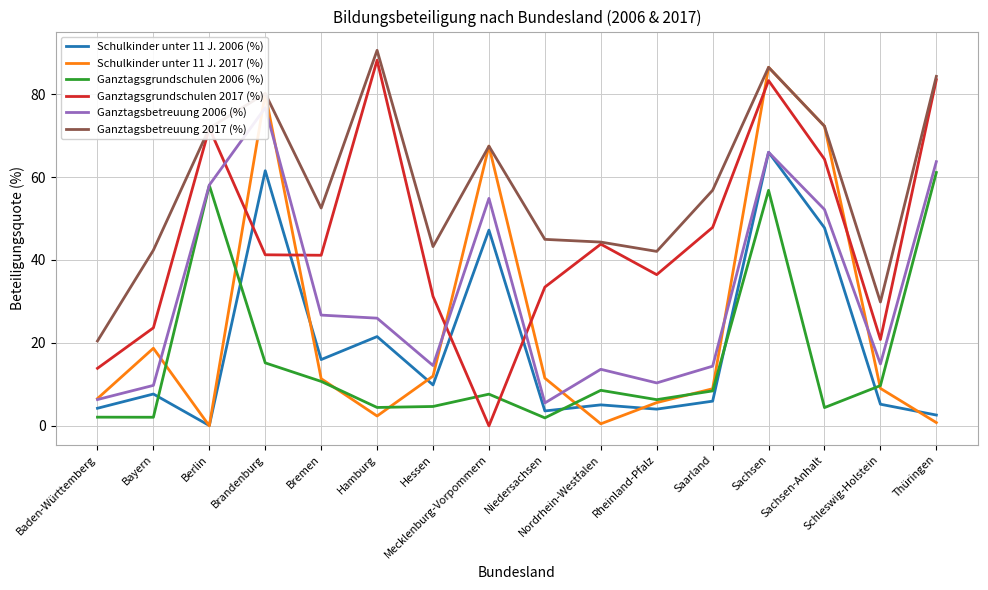

Reading left to right, list all the values displayed in this chart.

Schulkinder unter 11 J. 2006 (%): Baden-Württemberg=4.2	Bayern=7.7	Berlin=0.1	Brandenburg=61.5	Bremen=16.0	Hamburg=21.5	Hessen=9.9	Mecklenburg-Vorpommern=47.2	Niedersachsen=3.6	Nordrhein-Westfalen=5.1	Rheinland-Pfalz=4.0	Saarland=6.0	Sachsen=66.0	Sachsen-Anhalt=47.8	Schleswig-Holstein=5.2	Thüringen=2.6
Schulkinder unter 11 J. 2017 (%): Baden-Württemberg=6.6	Bayern=18.7	Berlin=0.0	Brandenburg=80.1	Bremen=11.4	Hamburg=2.4	Hessen=12.0	Mecklenburg-Vorpommern=67.4	Niedersachsen=11.5	Nordrhein-Westfalen=0.5	Rheinland-Pfalz=5.6	Saarland=9.0	Sachsen=86.4	Sachsen-Anhalt=72.2	Schleswig-Holstein=9.0	Thüringen=0.8
Ganztagsgrundschulen 2006 (%): Baden-Württemberg=2.1	Bayern=2.1	Berlin=58.0	Brandenburg=15.2	Bremen=10.7	Hamburg=4.4	Hessen=4.7	Mecklenburg-Vorpommern=7.7	Niedersachsen=1.9	Nordrhein-Westfalen=8.6	Rheinland-Pfalz=6.3	Saarland=8.4	Sachsen=56.8	Sachsen-Anhalt=4.4	Schleswig-Holstein=9.7	Thüringen=61.1
Ganztagsgrundschulen 2017 (%): Baden-Württemberg=13.9	Bayern=23.6	Berlin=71.8	Brandenburg=41.2	Bremen=41.1	Hamburg=88.2	Hessen=31.2	Mecklenburg-Vorpommern=0.0	Niedersachsen=33.5	Nordrhein-Westfalen=43.8	Rheinland-Pfalz=36.5	Saarland=47.9	Sachsen=83.2	Sachsen-Anhalt=64.3	Schleswig-Holstein=20.8	Thüringen=83.5
Ganztagsbetreuung 2006 (%): Baden-Württemberg=6.3	Bayern=9.8	Berlin=58.1	Brandenburg=76.7	Bremen=26.7	Hamburg=26.0	Hessen=14.5	Mecklenburg-Vorpommern=54.8	Niedersachsen=5.5	Nordrhein-Westfalen=13.6	Rheinland-Pfalz=10.4	Saarland=14.4	Sachsen=66.0	Sachsen-Anhalt=52.2	Schleswig-Holstein=14.9	Thüringen=63.7
Ganztagsbetreuung 2017 (%): Baden-Württemberg=20.5	Bayern=42.4	Berlin=71.8	Brandenburg=80.1	Bremen=52.5	Hamburg=90.5	Hessen=43.2	Mecklenburg-Vorpommern=67.4	Niedersachsen=45.0	Nordrhein-Westfalen=44.3	Rheinland-Pfalz=42.1	Saarland=56.8	Sachsen=86.4	Sachsen-Anhalt=72.2	Schleswig-Holstein=29.9	Thüringen=84.3